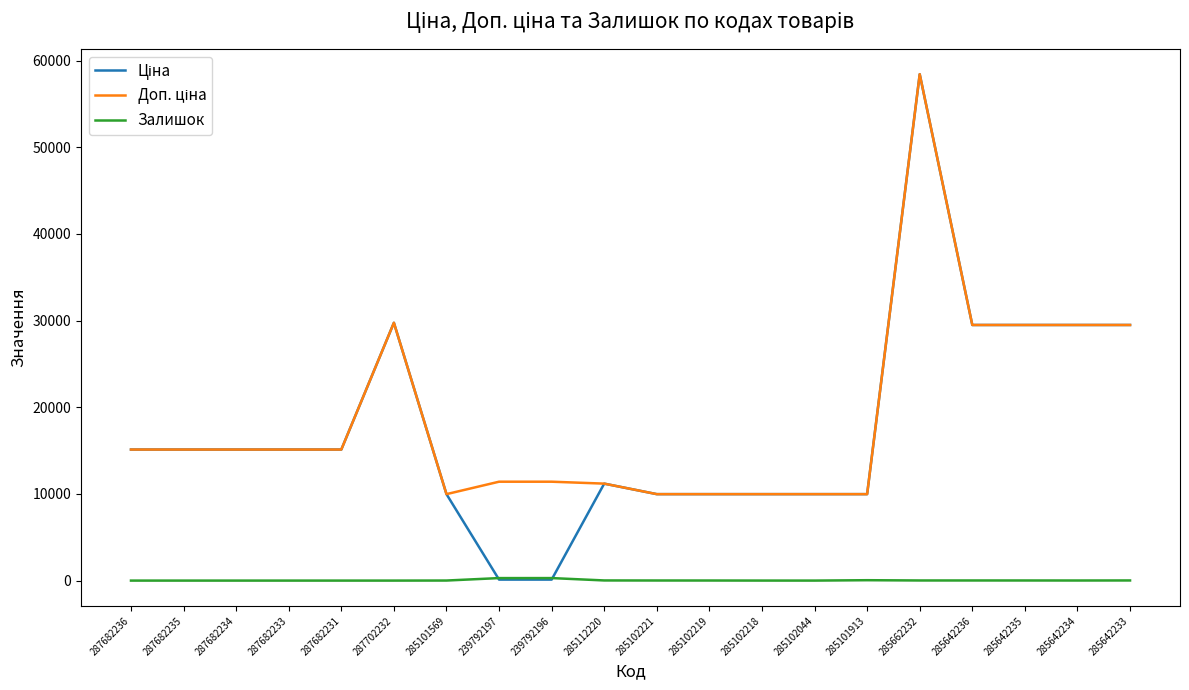

Which category has the highest value across all series?

285662232